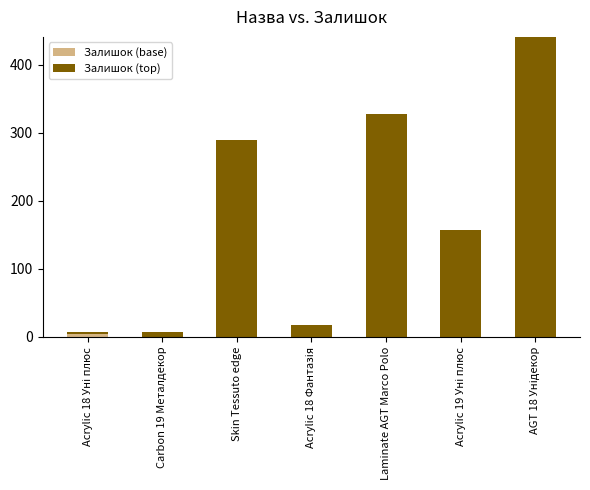

Are the bars grouped side by side (vs. stacked)?

No